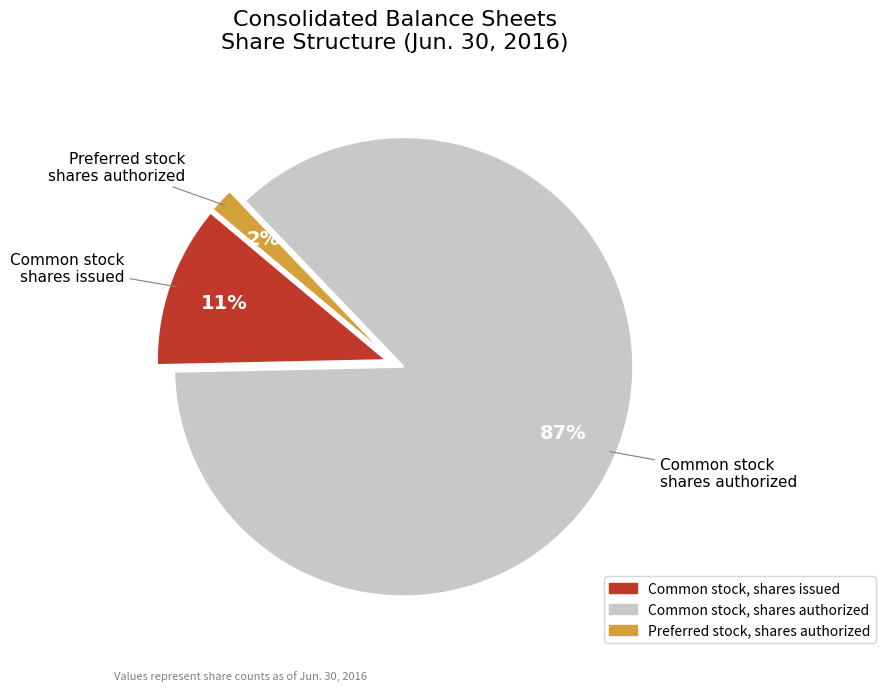

To the nearest percent, what portion does Common stock, shares authorized represent?

87%